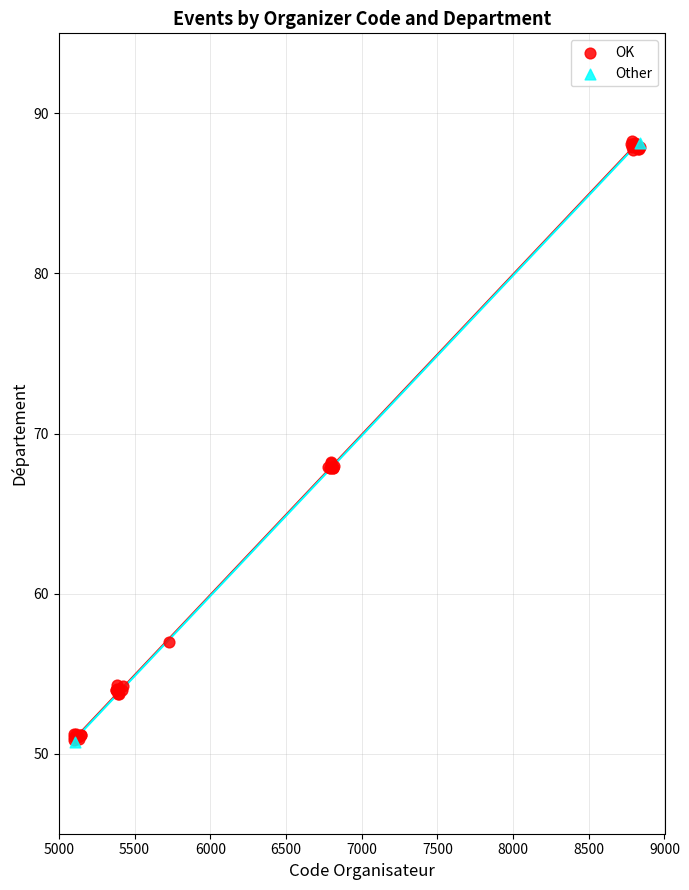

What are all the series names shown in the legend?

OK, Other